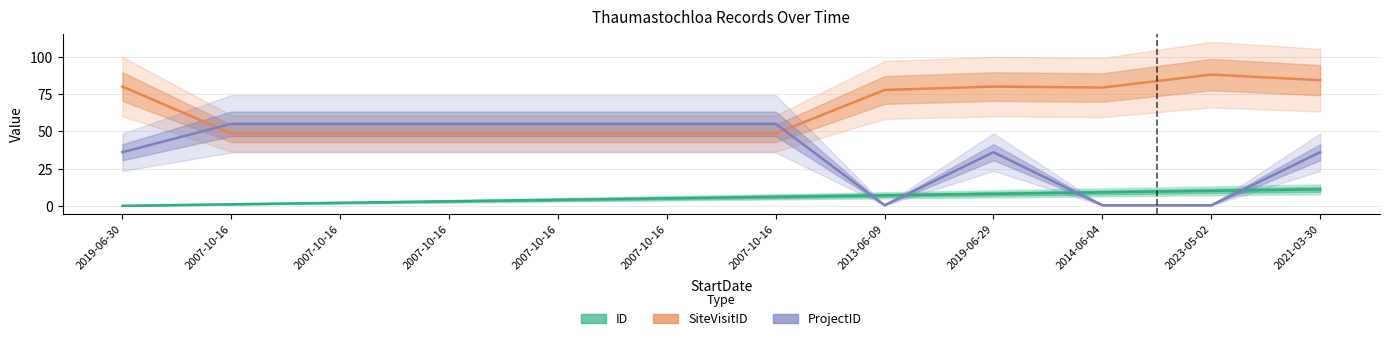

What is the spread (max minus min) of values at 2007-10-16?

54.0